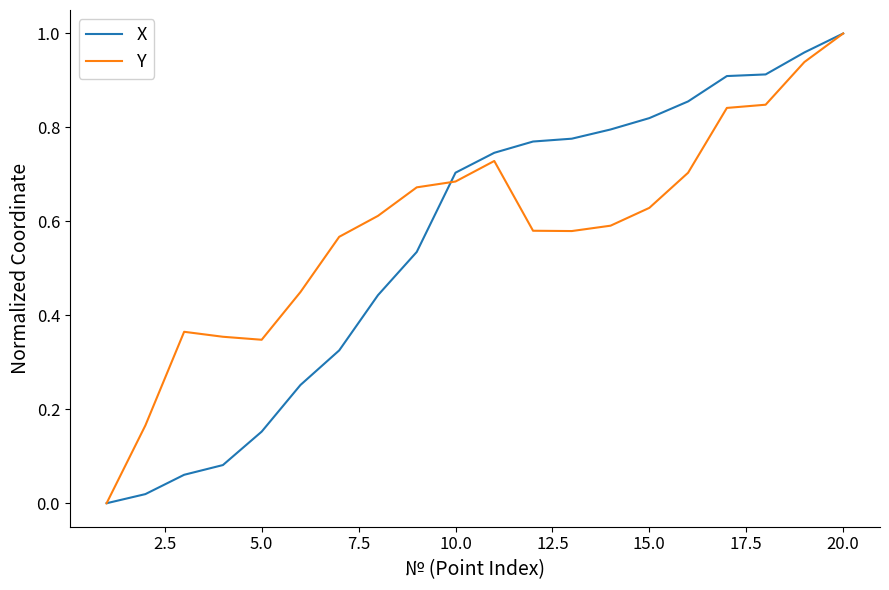

Does the chart have visible grid lines?

No